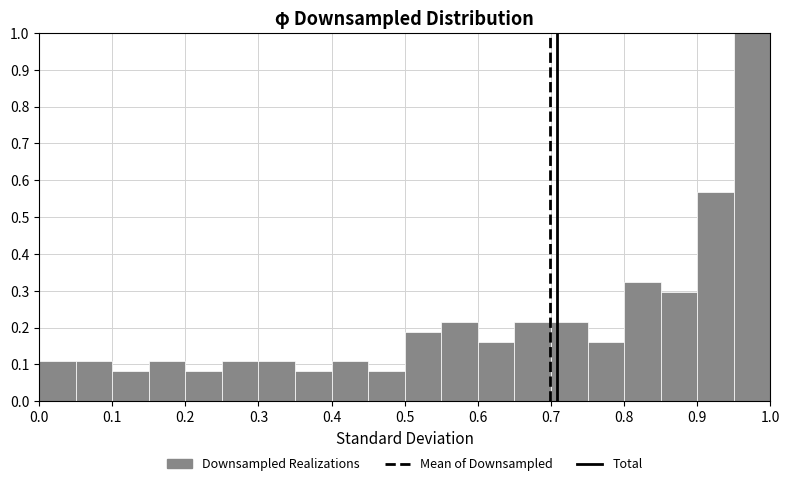

Reading left to right, transcribe this chart: for each bar, give the range it covers on the x-axis and its height. The values are not printed on the chart, so give them approximately, as read against the axis.

0.00 to 0.05: 0.11
0.05 to 0.10: 0.11
0.10 to 0.15: 0.08
0.15 to 0.20: 0.11
0.20 to 0.25: 0.08
0.25 to 0.30: 0.11
0.30 to 0.35: 0.11
0.35 to 0.40: 0.08
0.40 to 0.45: 0.11
0.45 to 0.50: 0.08
0.50 to 0.55: 0.19
0.55 to 0.60: 0.22
0.60 to 0.65: 0.16
0.65 to 0.70: 0.22
0.70 to 0.75: 0.22
0.75 to 0.80: 0.16
0.80 to 0.85: 0.32
0.85 to 0.90: 0.30
0.90 to 0.95: 0.57
0.95 to 1.00: 1.00